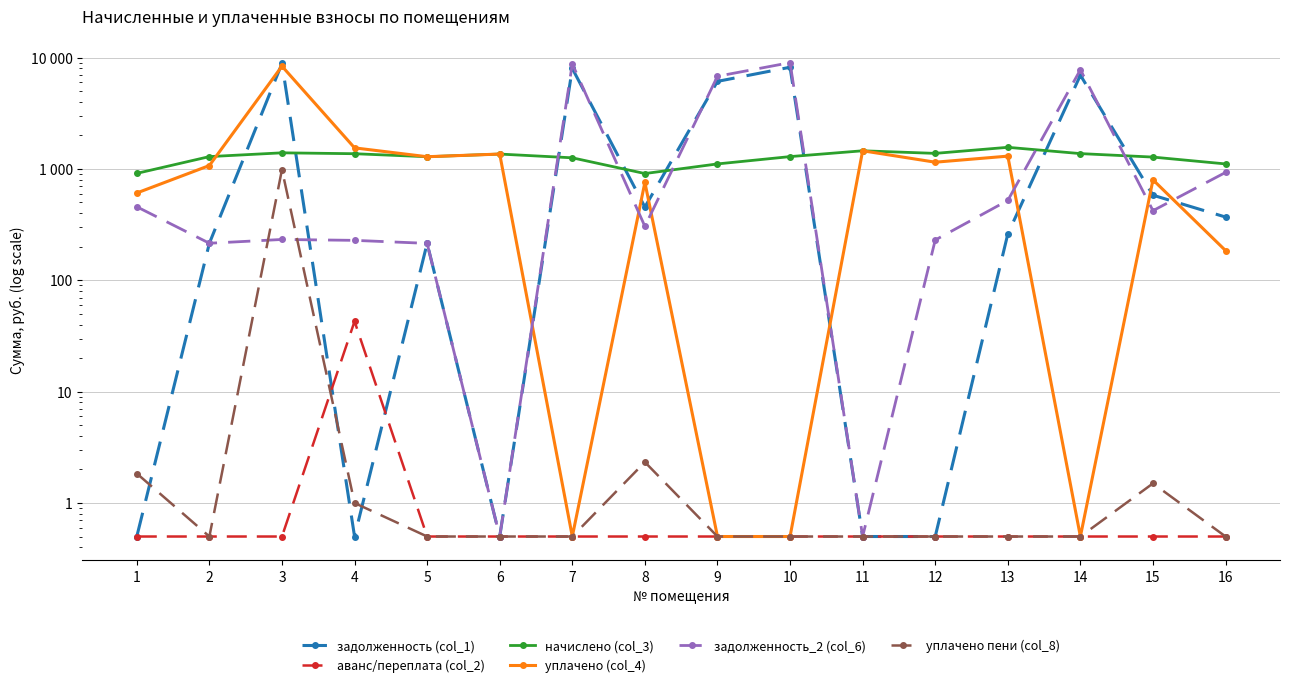

At 5, list the series in order from largest to smallest.

начислено (col_3), уплачено (col_4), задолженность (col_1), задолженность_2 (col_6), аванс/переплата (col_2), уплачено пени (col_8)